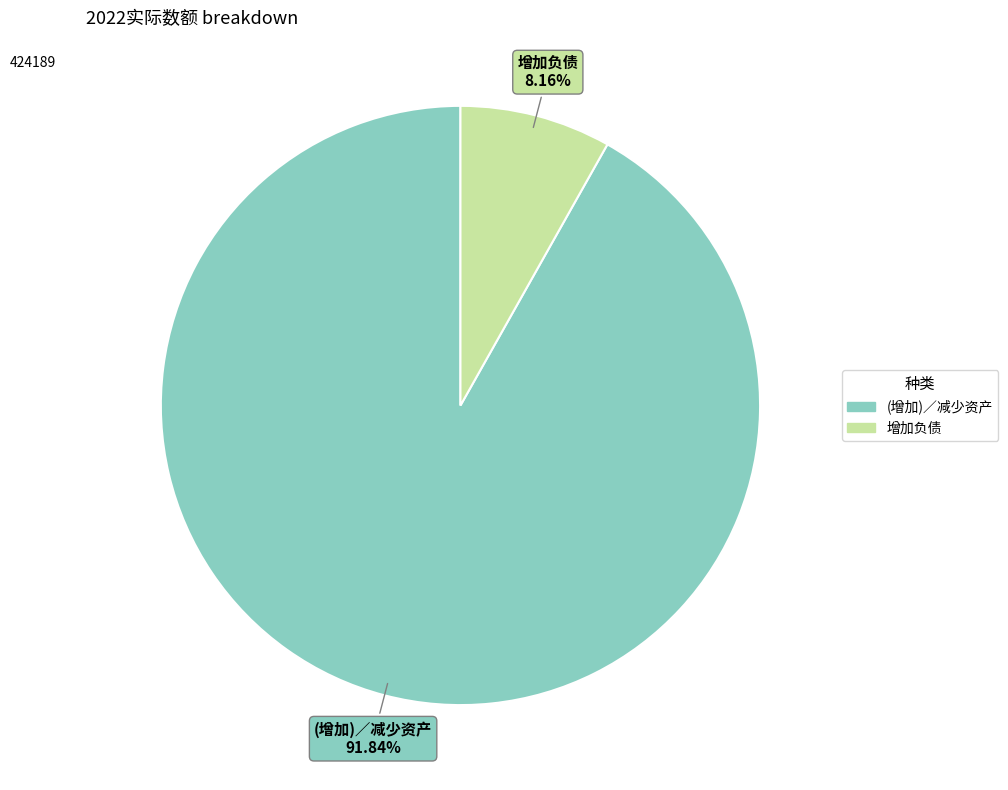

The 增加负债 slice represents 8% of the pie. True or false?

True